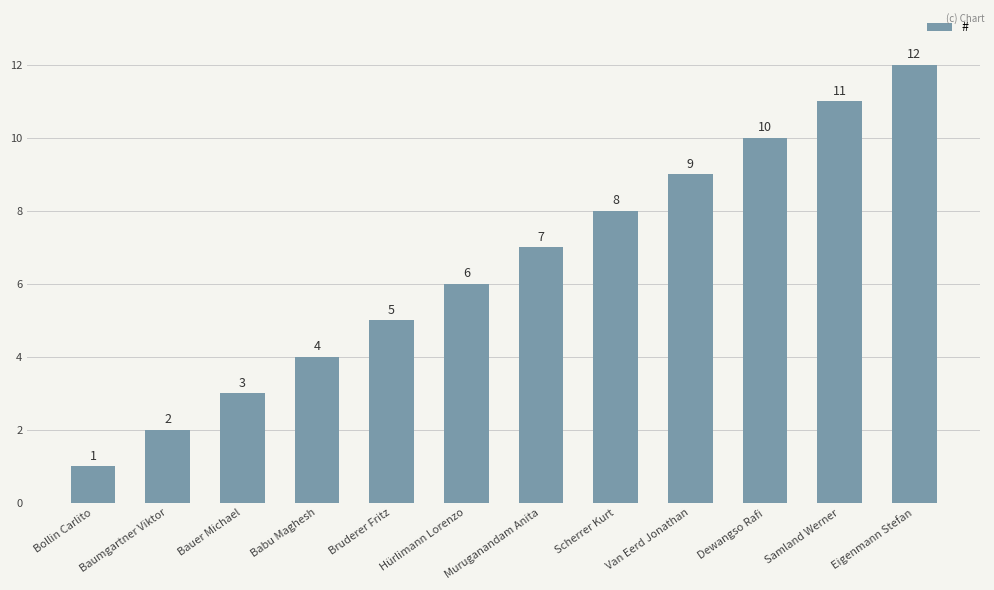

At which label is the value closest to 6?

Hürlimann Lorenzo